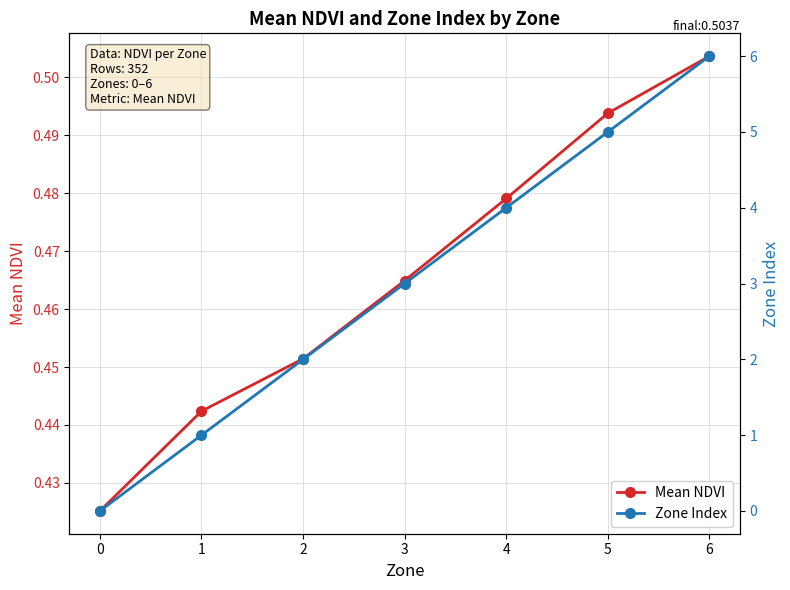

Reading left to right, extract all data points from this chart.

Mean NDVI: 0.4	0.4	0.5	0.5	0.5	0.5	0.5
Zone Index: 0.0	1.0	2.0	3.0	4.0	5.0	6.0